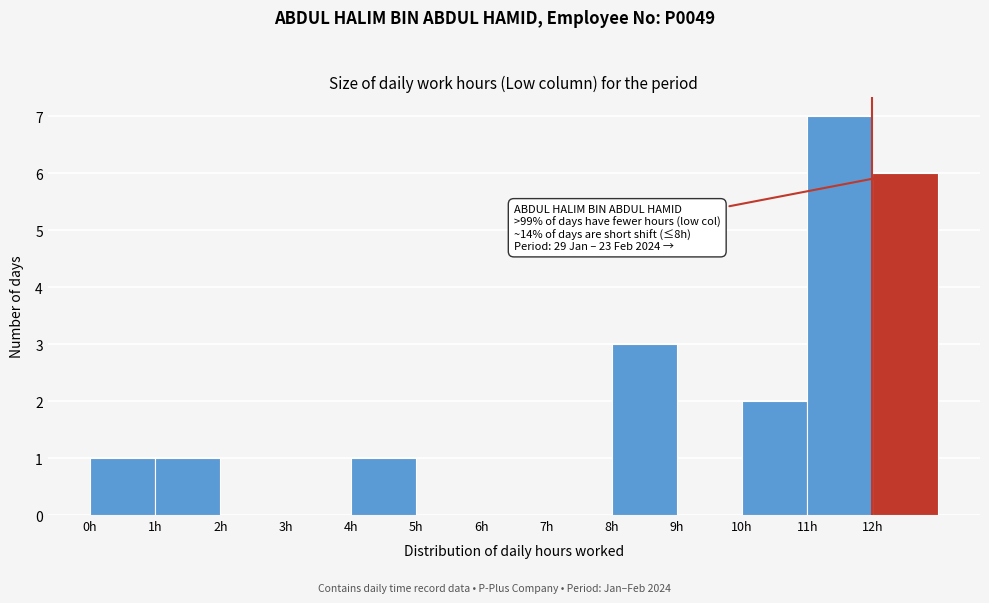

Which range on the x-axis has the tallest bar?

11 to 12